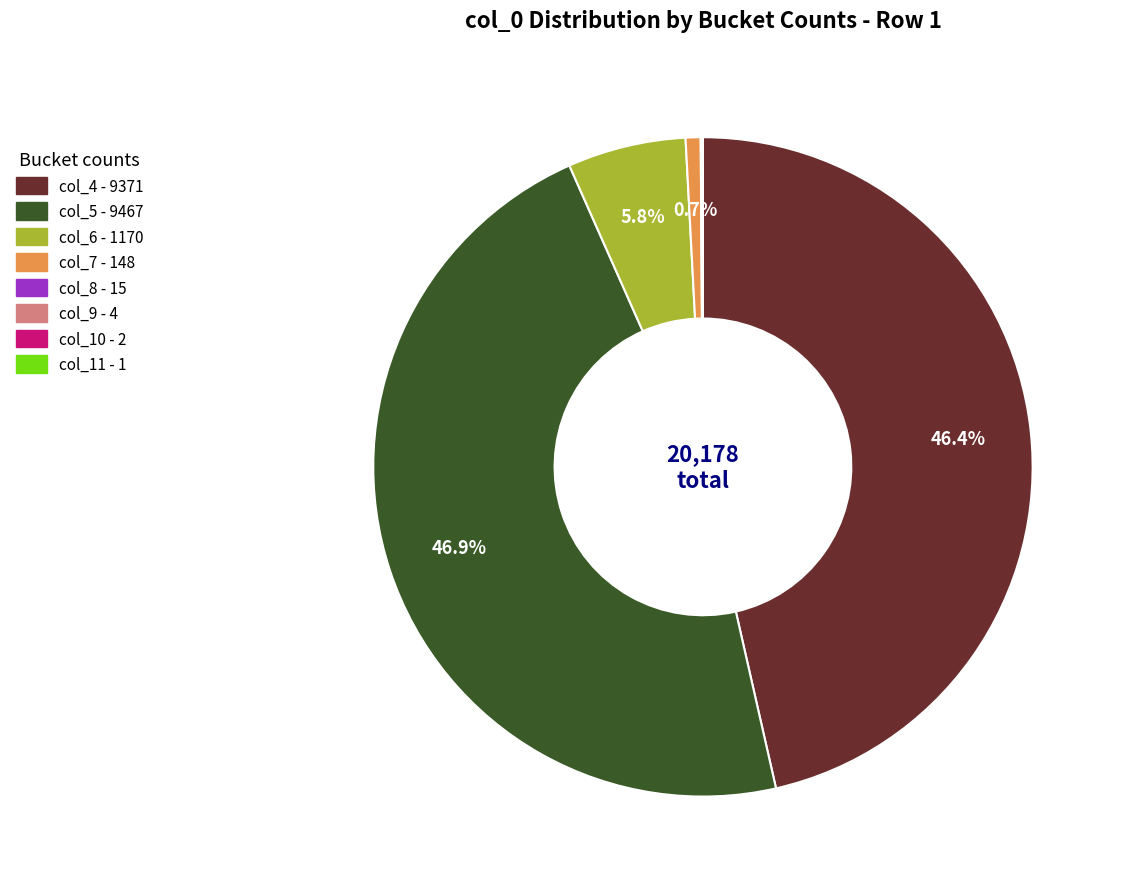

Is col_4 - 9371 the majority of the pie?

No